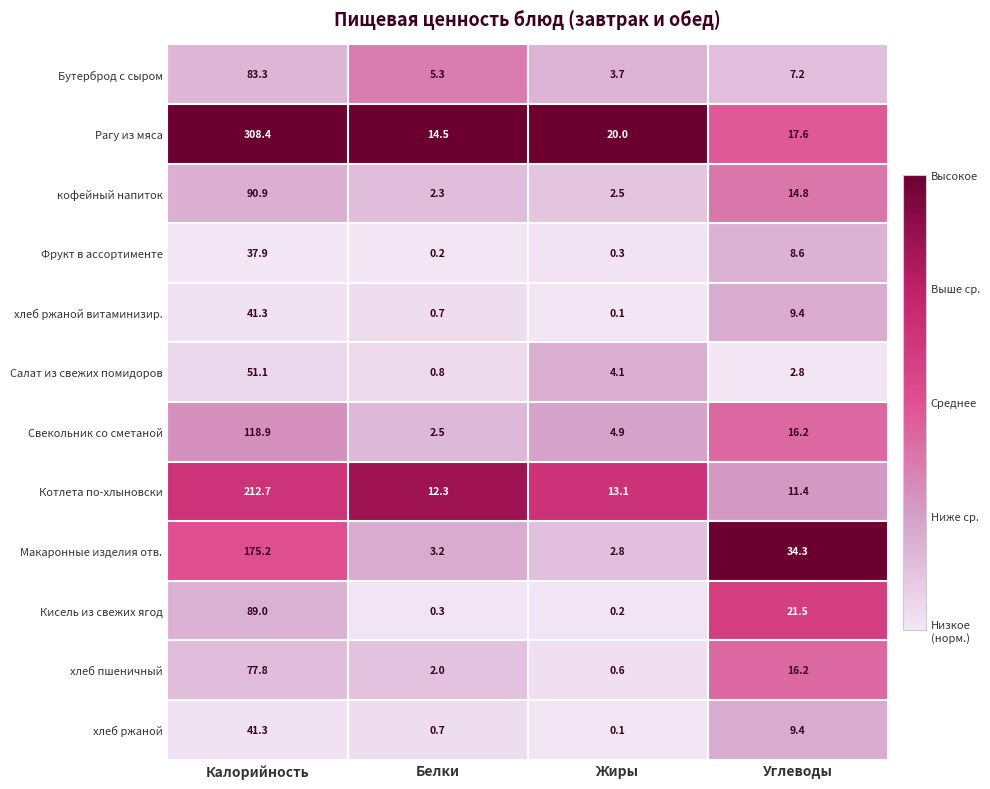

At which label does Кисель из свежих ягод reach its peak?

Калорийность